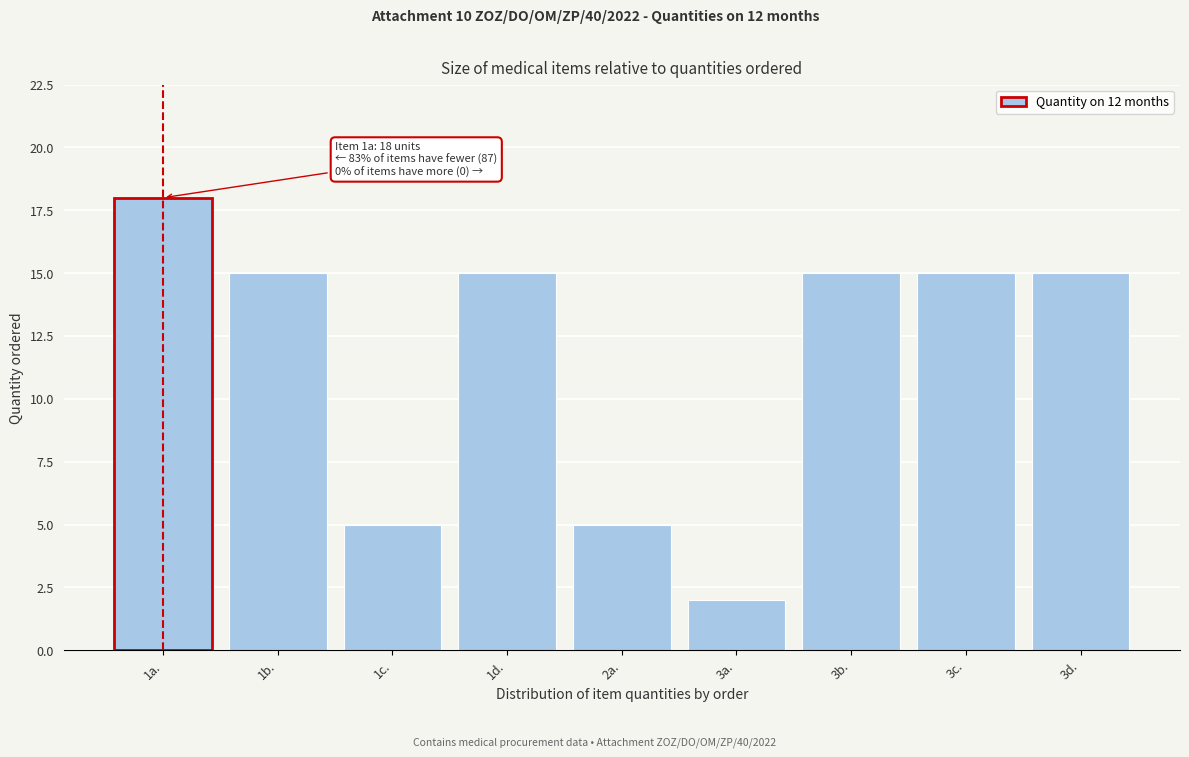

Reading left to right, transcribe all the data shown in this chart.

1a.=18	1b.=15	1c.=5	1d.=15	2a.=5	3a.=2	3b.=15	3c.=15	3d.=15